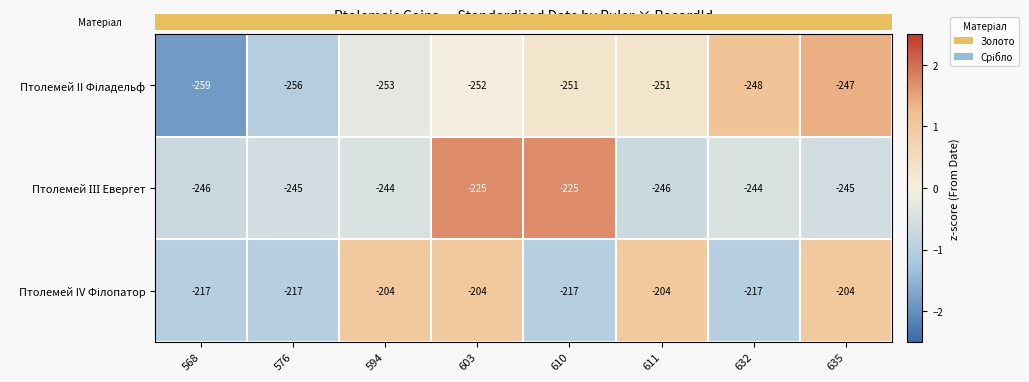

At which category is the sum across all series the highest?

603